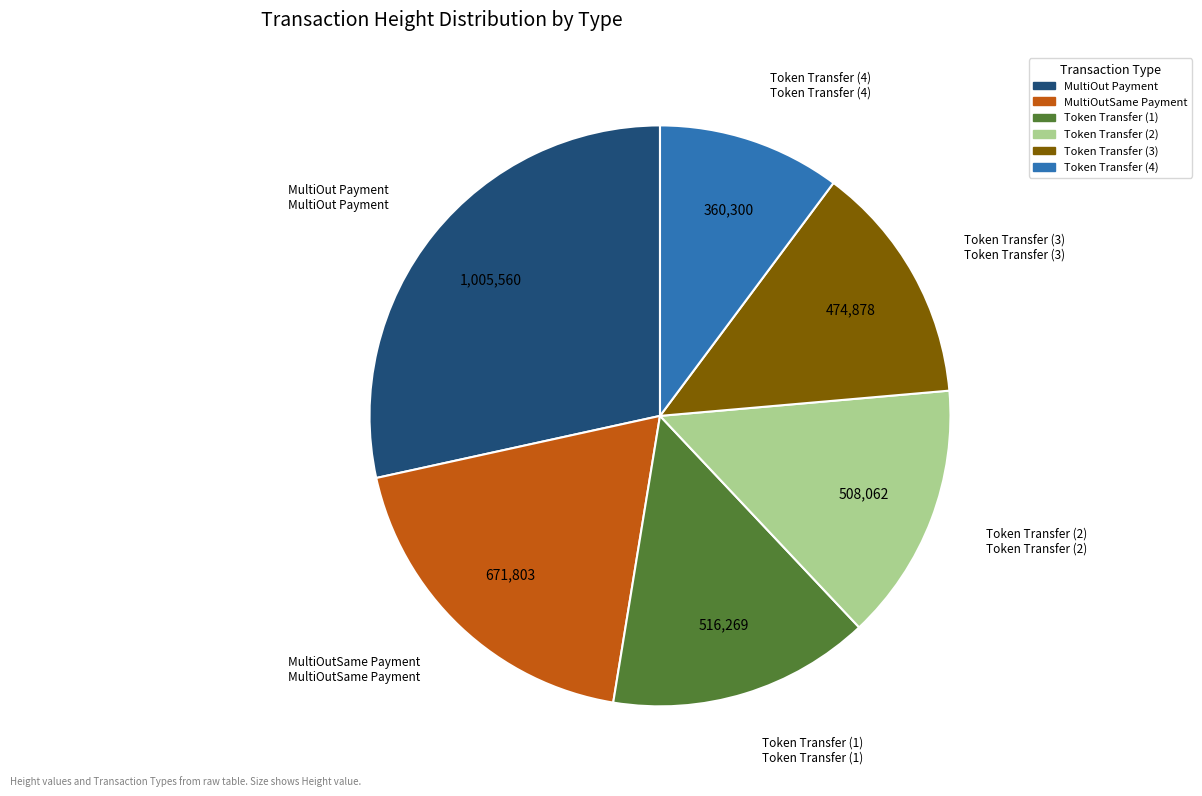

Is MultiOutSame Payment the majority of the pie?

No